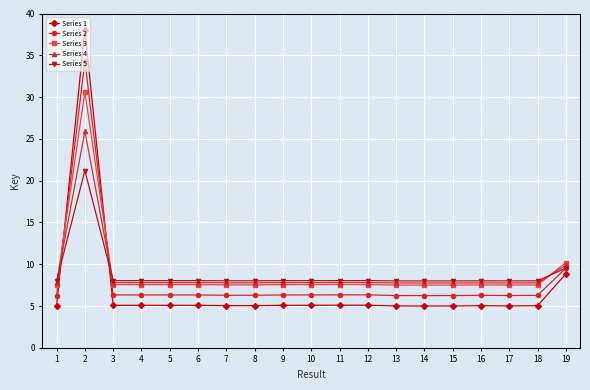

True or false: Series 4 has more than 1 points higher than both neighbors.

True